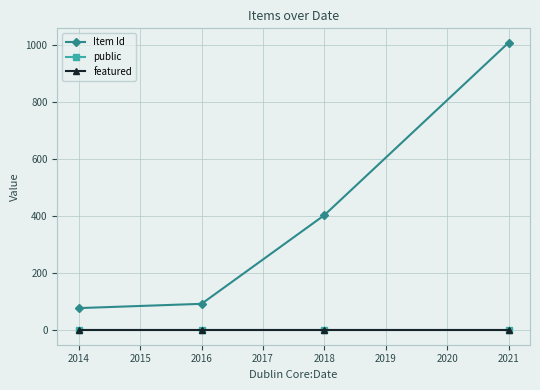

Is the value of Item Id at 2014 greater than the value of featured at 2014?

Yes